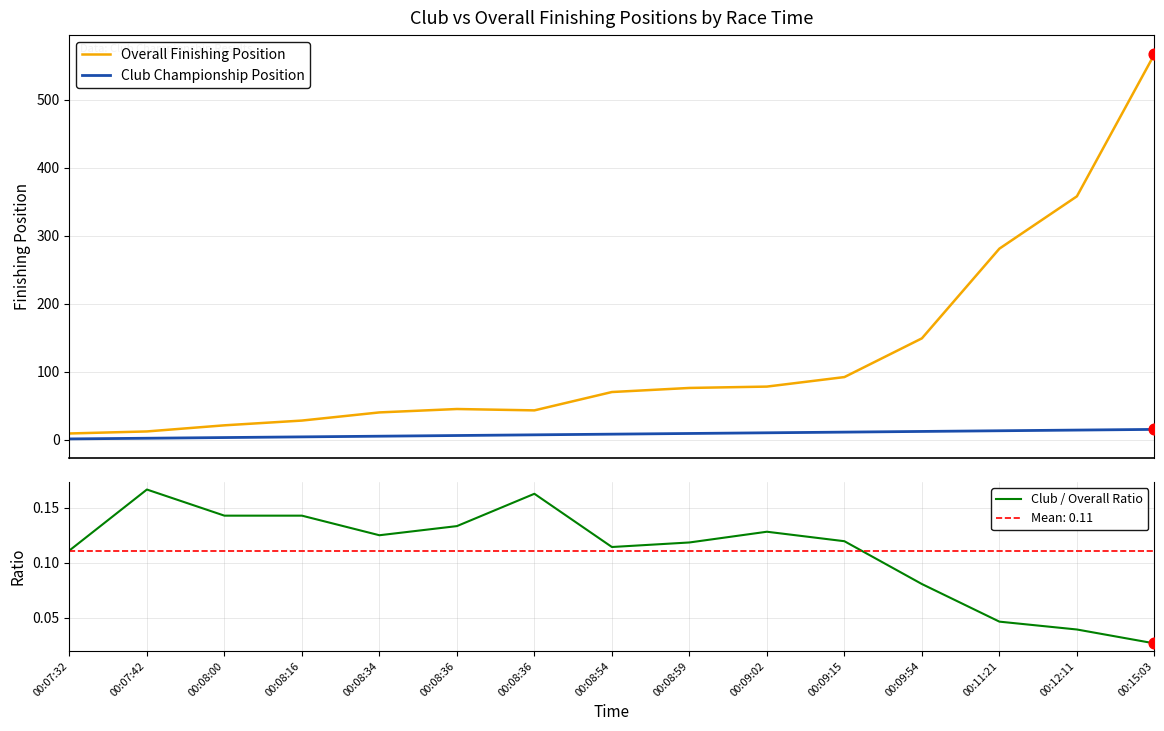

At which category is the sum across all series the highest?

00:15:03